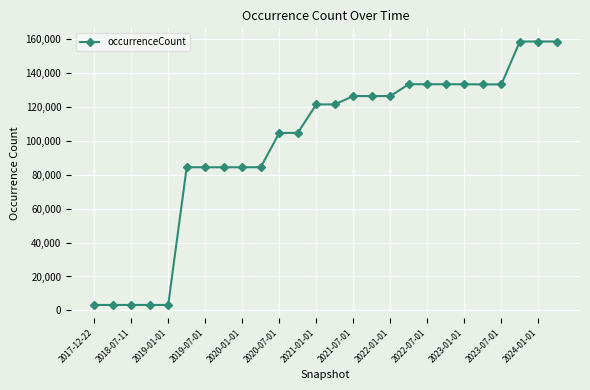

What is the maximum value shown in the chart?

158718